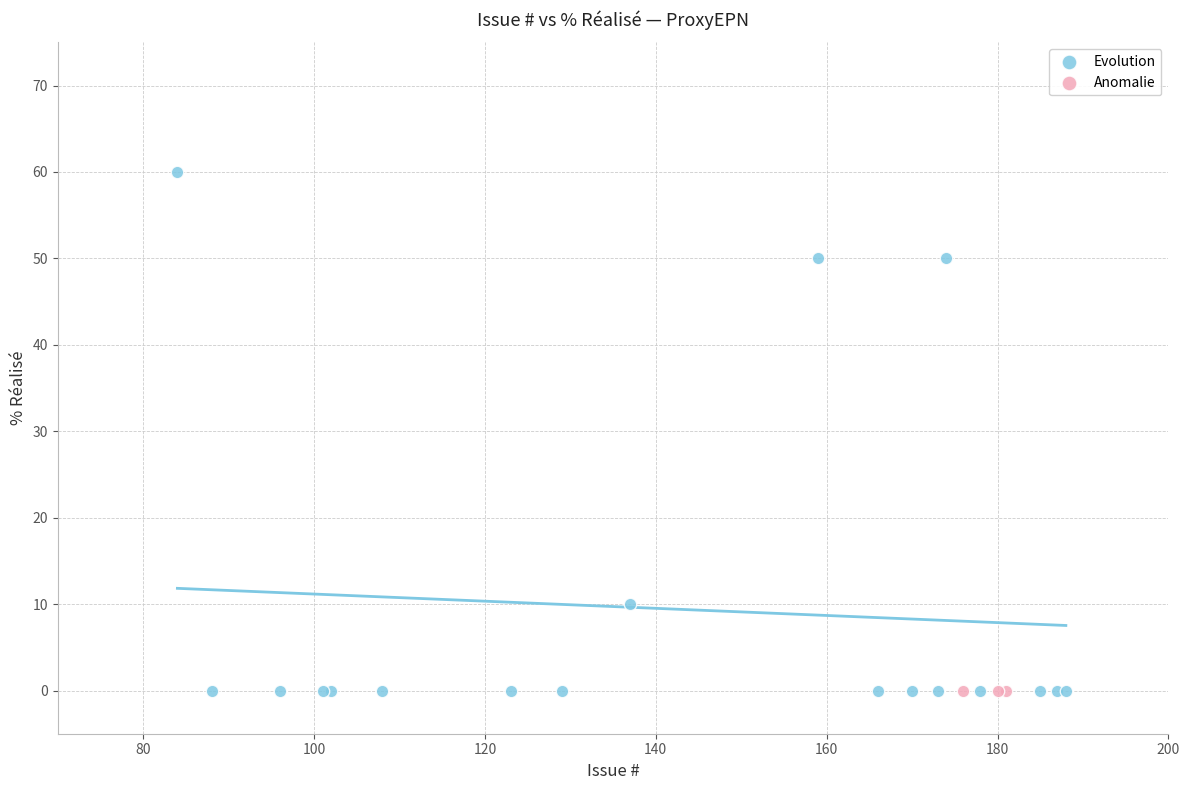

Which series reaches the maximum Y coordinate?

Evolution